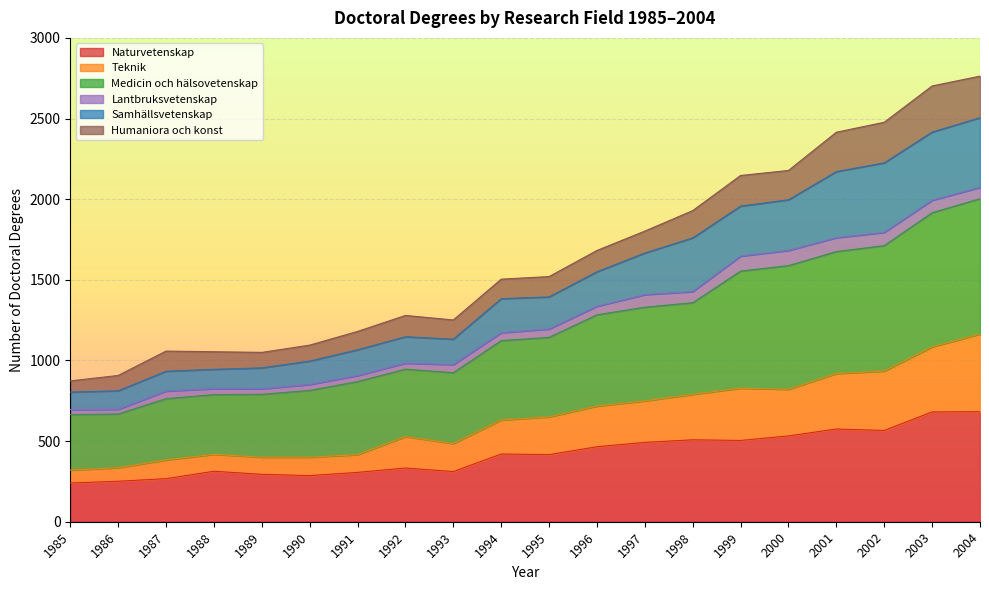

What is the minimum value for Naturvetenskap?

240